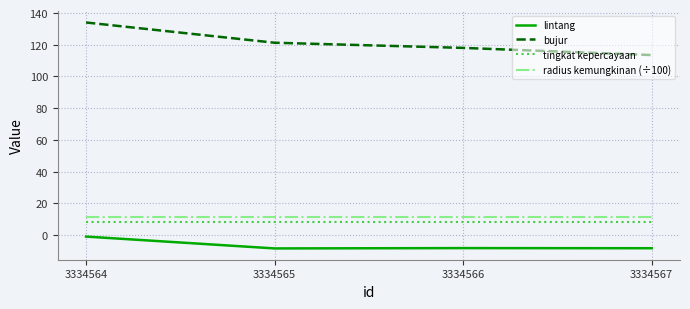

Where is bujur nearest to the value 123?

3334565